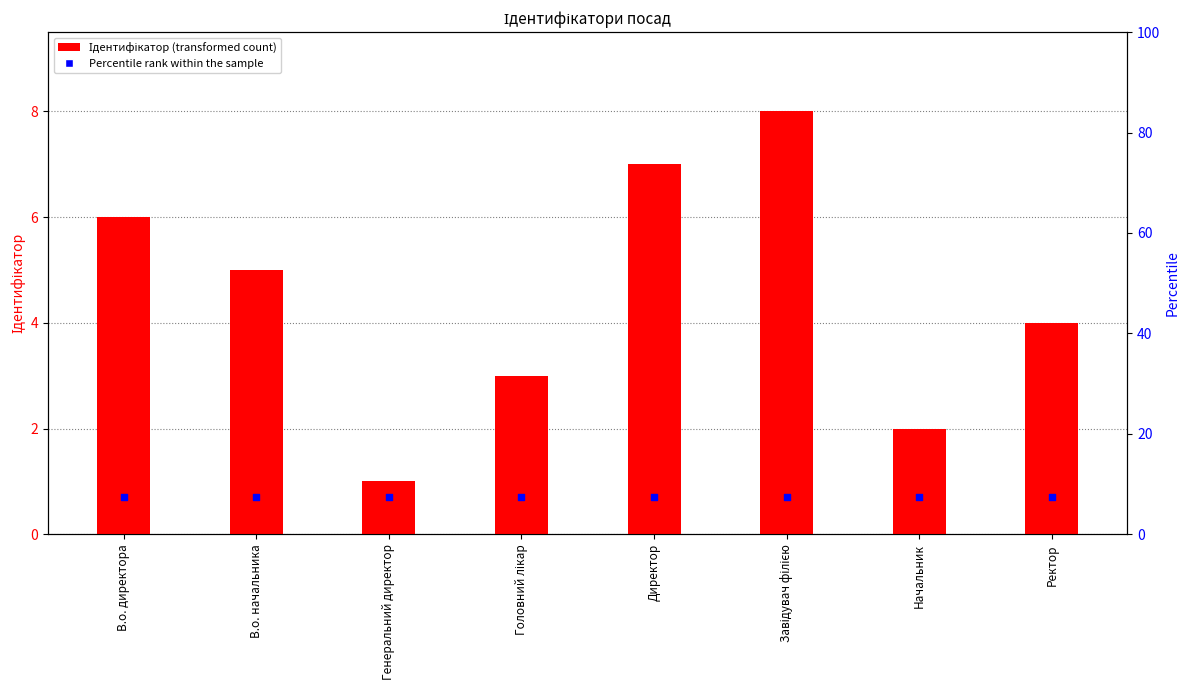

What is the change in value from В.о. директора to Директор?

+1